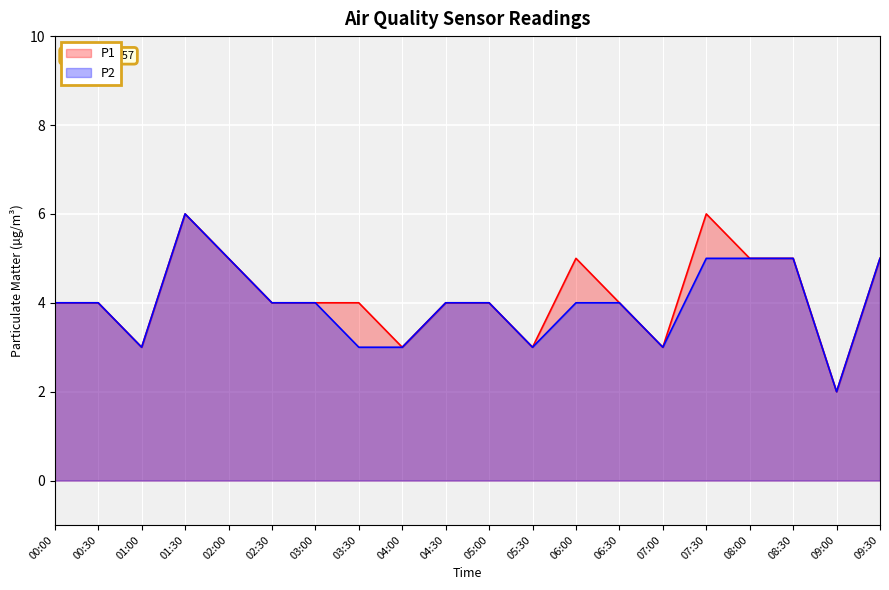

How many lines are shown in the chart?

2